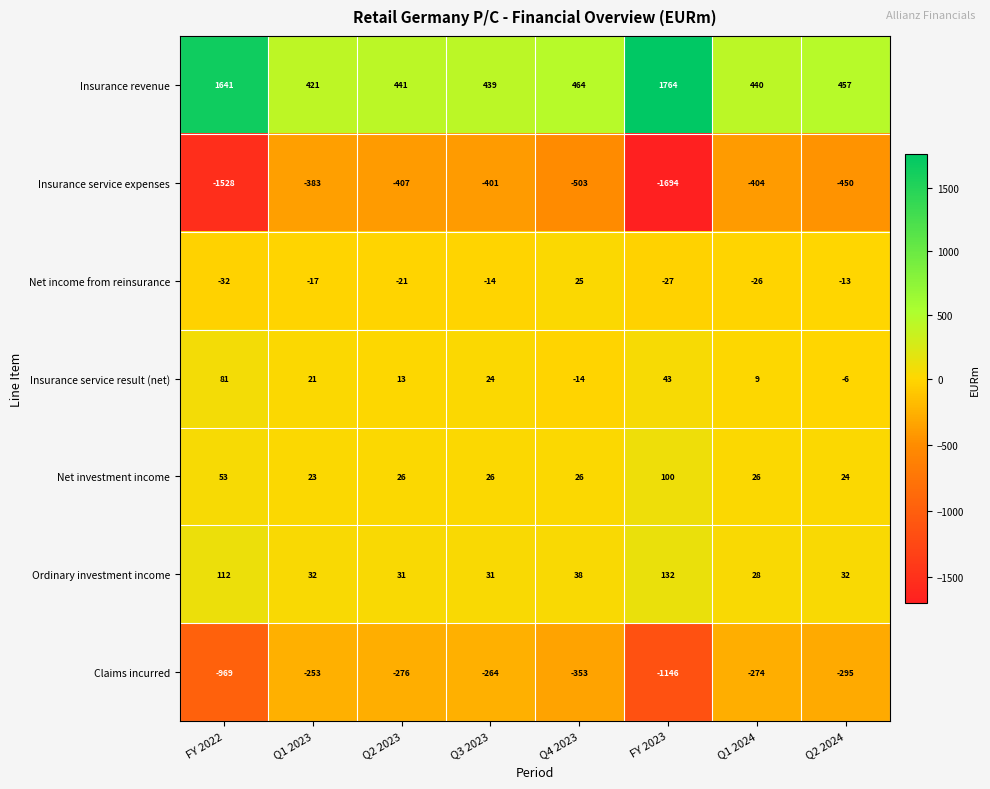

Rank the series by their maximum value, from lowest to highest.

Insurance service expenses, Claims incurred, Net income from reinsurance, Insurance service result (net), Net investment income, Ordinary investment income, Insurance revenue